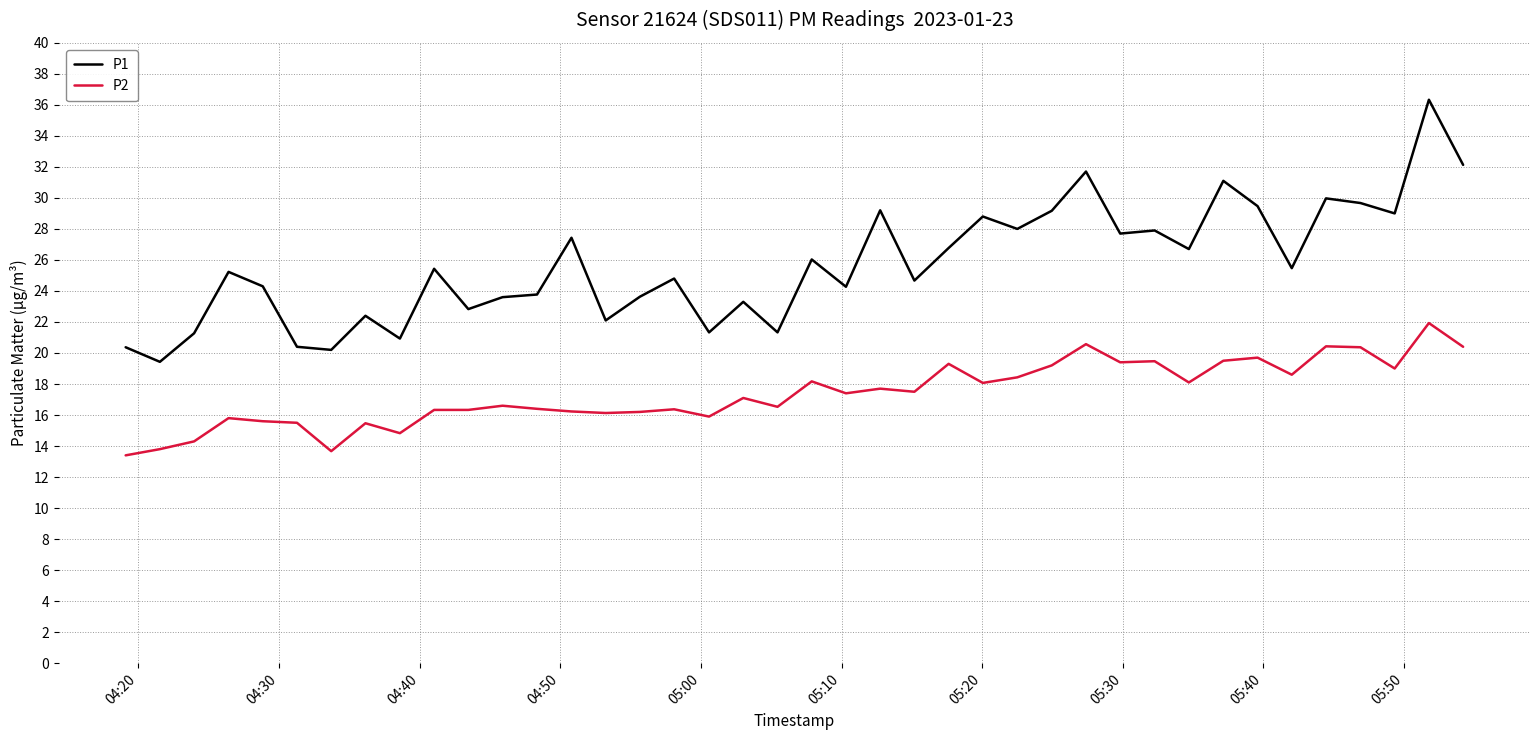

Which series has the largest total across all categories?

P1